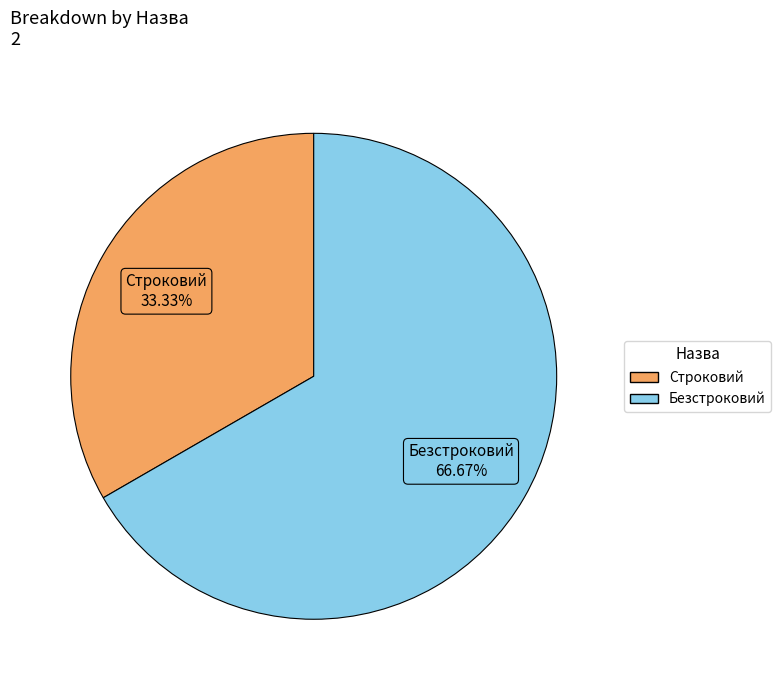

How many segments does this pie chart have?

2